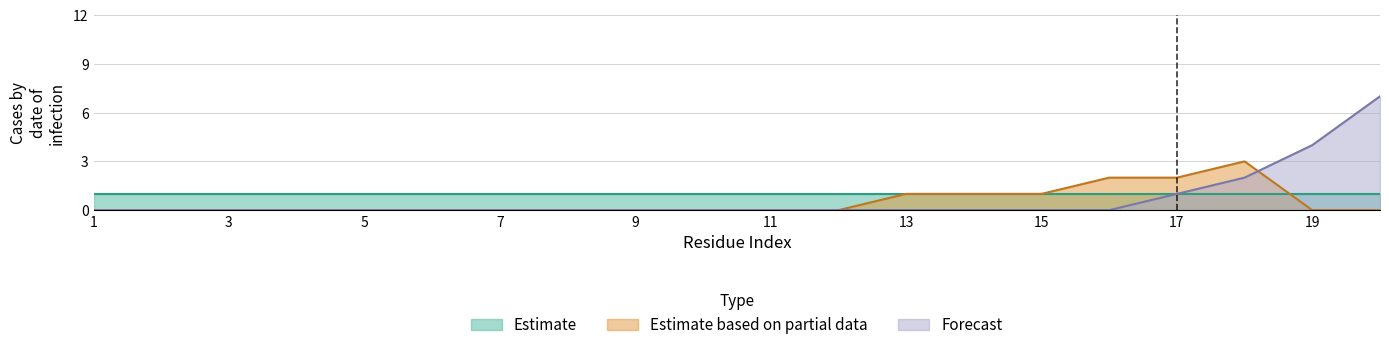

At which category is the sum across all series the highest?

20